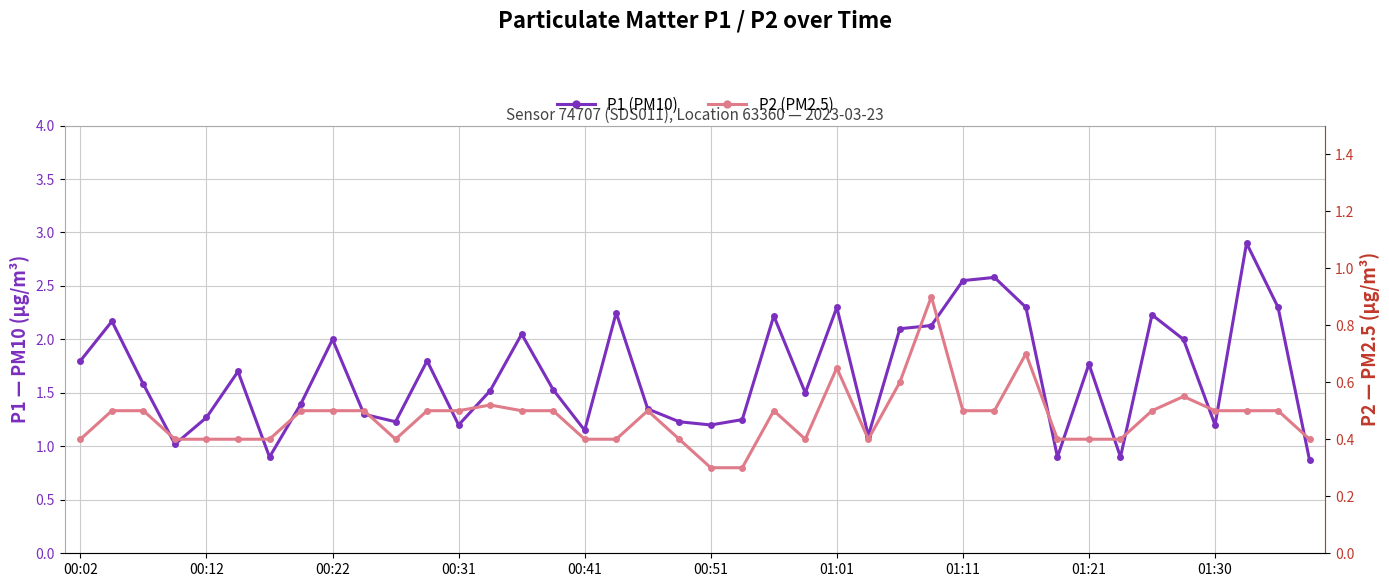

What is the maximum value for P1 (PM10)?

2.9